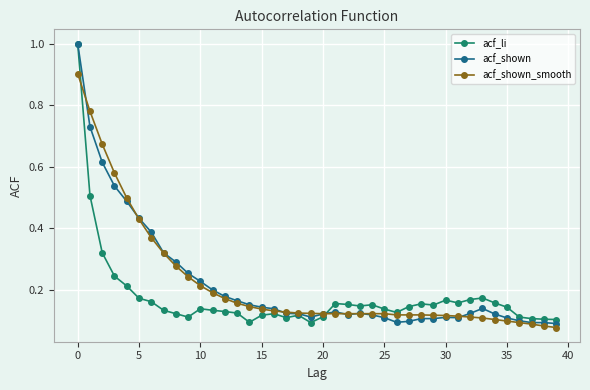

At how many categories does at least one series exceed 0?

40